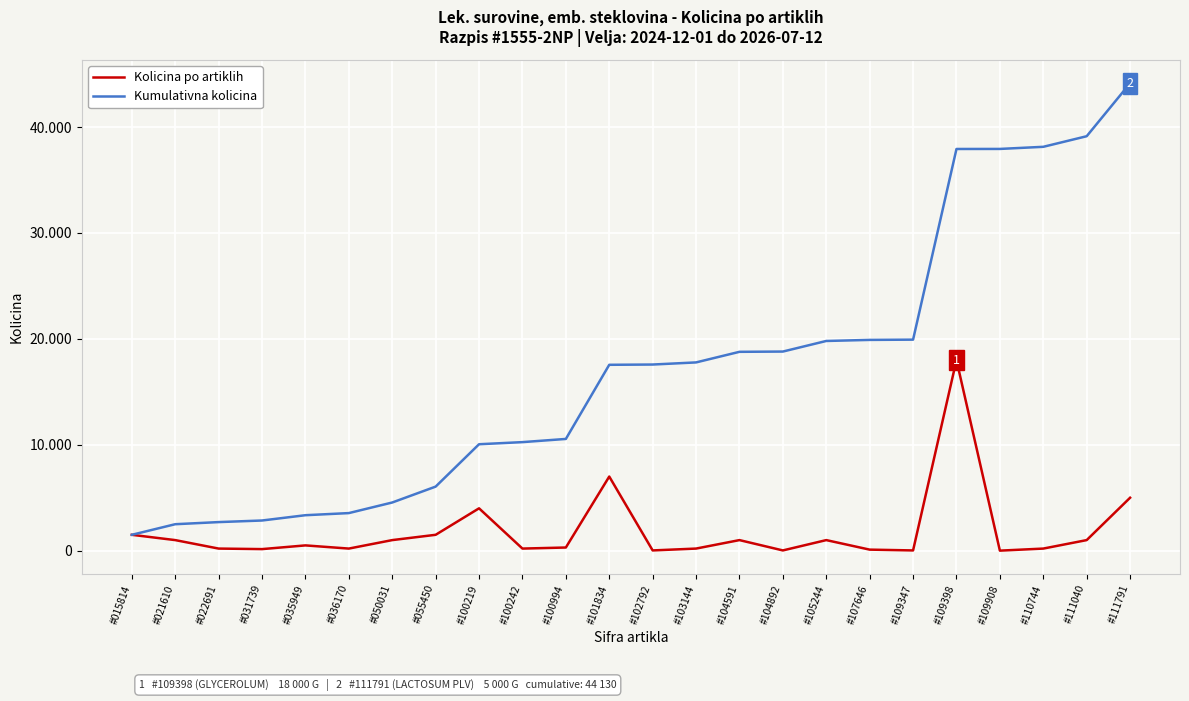

Is this an area chart (filled region under the line)?

No